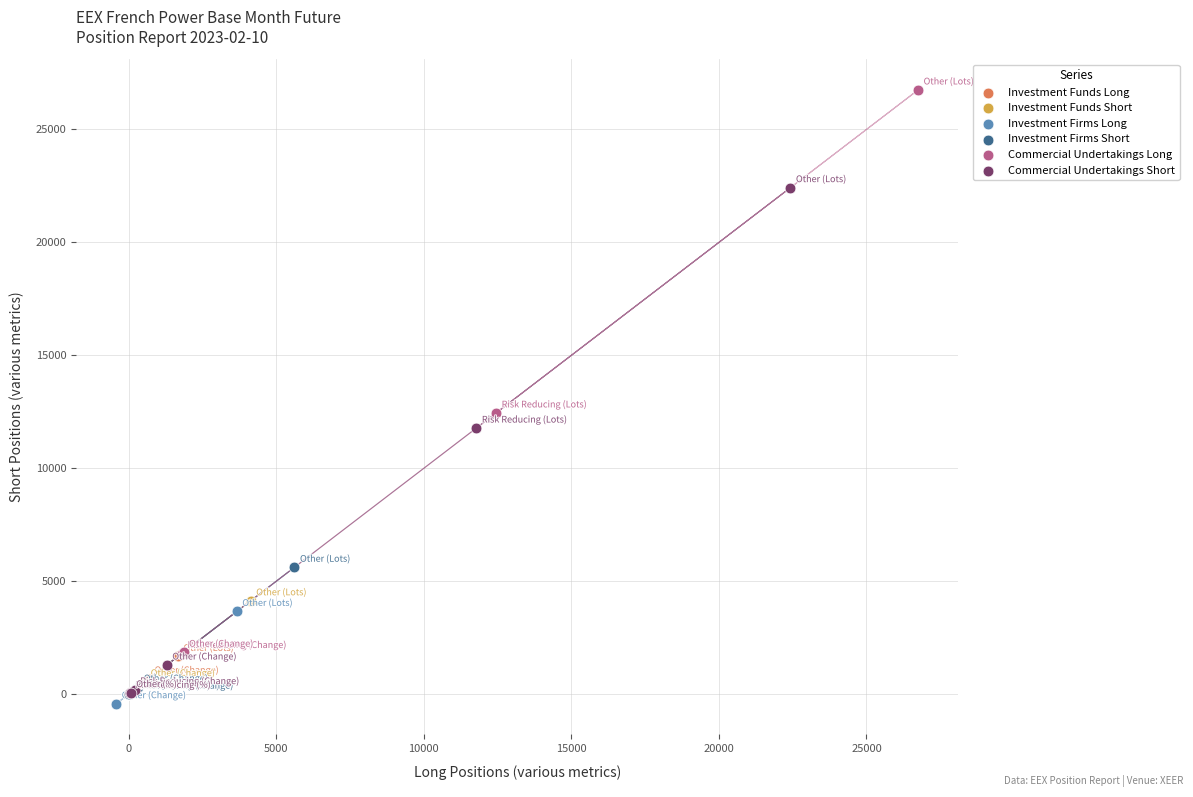

Which series has the largest Y range (max minus min)?

Commercial Undertakings Long